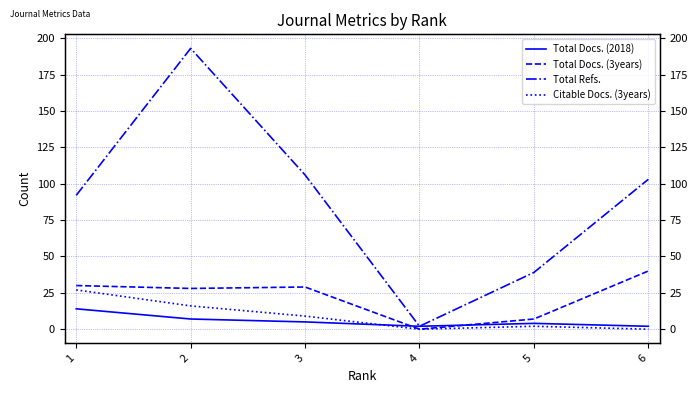

Where is Total Docs. (3years) nearest to the value 20?

2